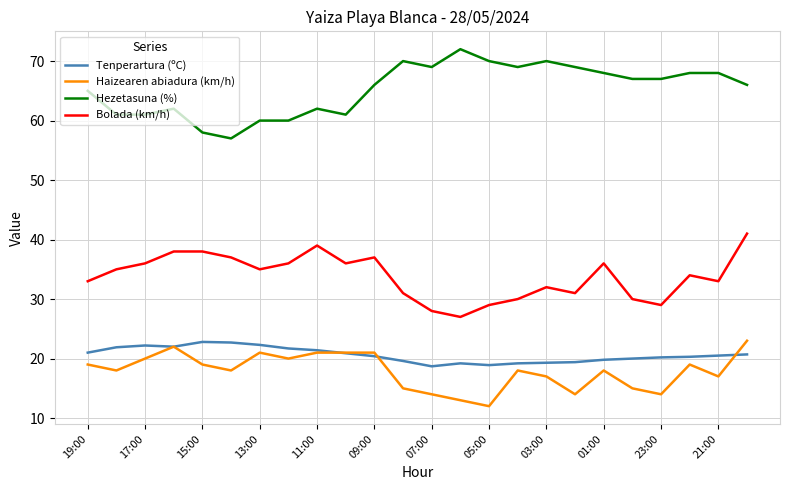

True or false: Bolada (km/h) and Hezetasuna (%) cross at least once.

False